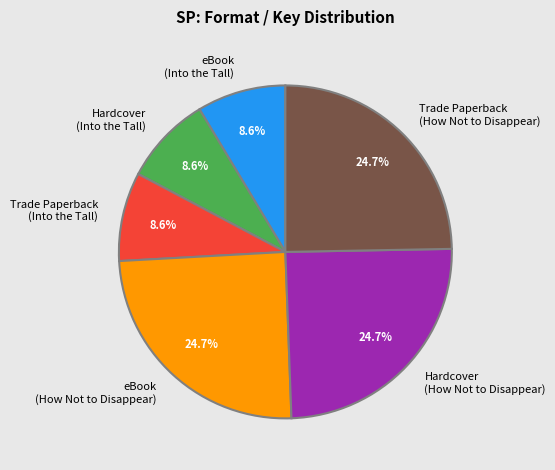

Does any single category account for the majority?

No